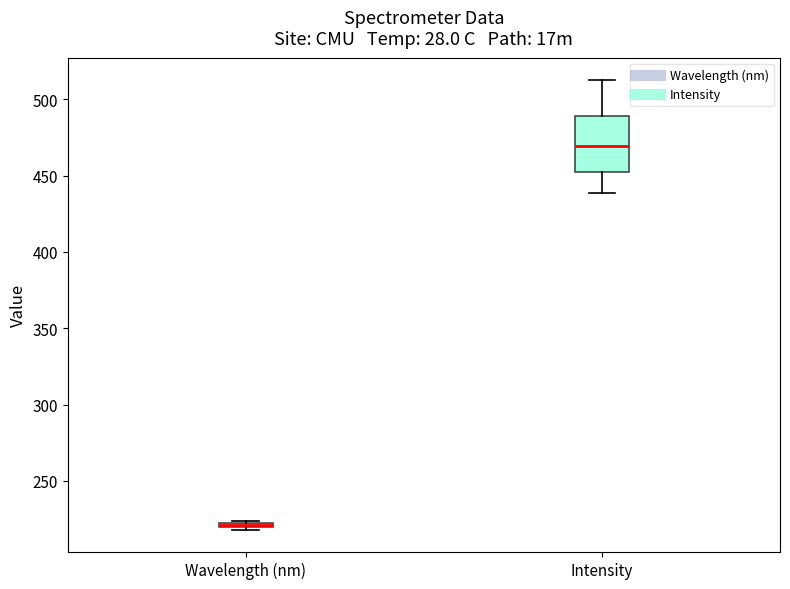

Where is the lower edge of the box for Wavelength (nm) on the y-axis? The values are not printed on the chart, so give them approximately, as read against the axis.

220